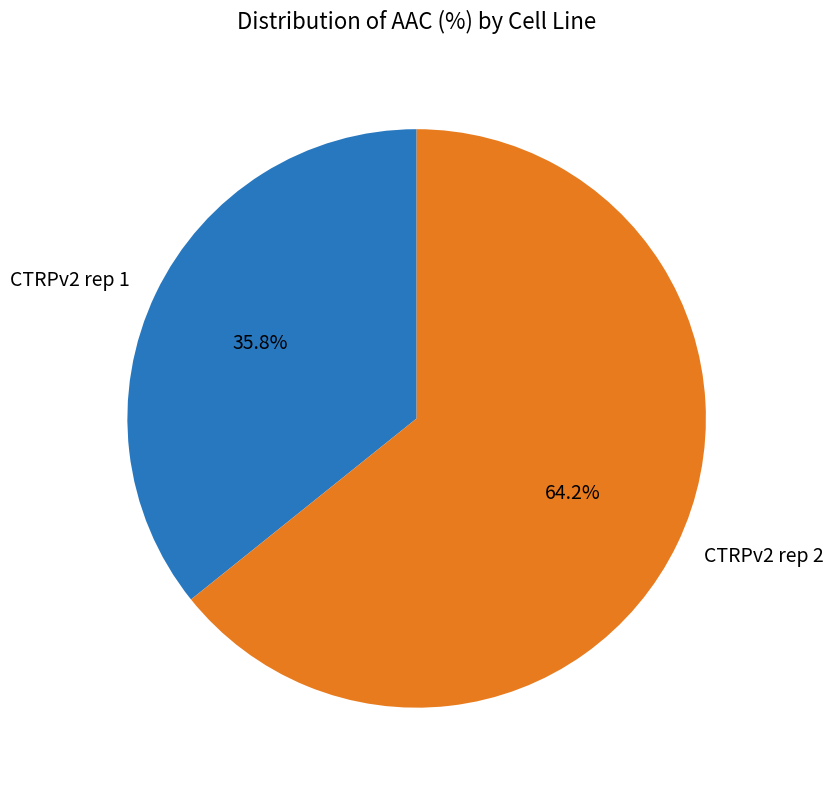

How many segments does this pie chart have?

2